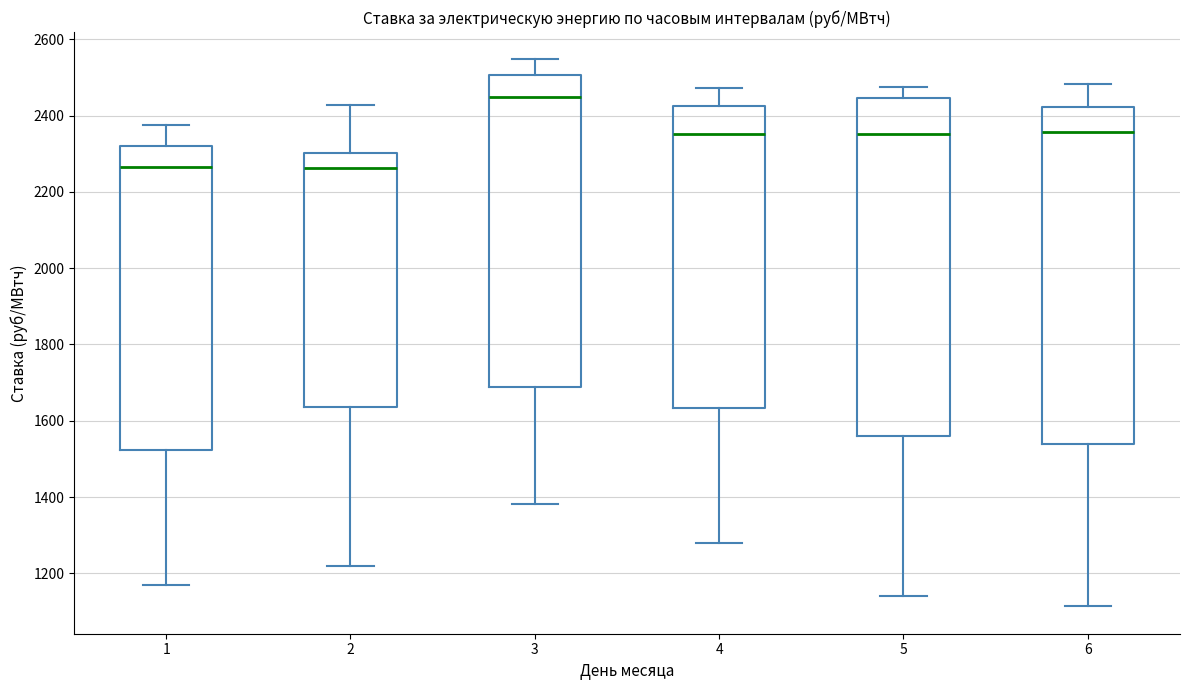

Reading left to right, read every box against the y-axis: the position of its median line, the range the box covers, and the ends of its whiskers. The values are not printed on the chart, so give them approximately, as read against the axis.

1: median 2260, box 1520 to 2320, whiskers 1160 to 2380
2: median 2260, box 1640 to 2300, whiskers 1220 to 2420
3: median 2440, box 1680 to 2500, whiskers 1380 to 2540
4: median 2360, box 1640 to 2420, whiskers 1280 to 2480
5: median 2360, box 1560 to 2440, whiskers 1140 to 2480
6: median 2360, box 1540 to 2420, whiskers 1120 to 2480